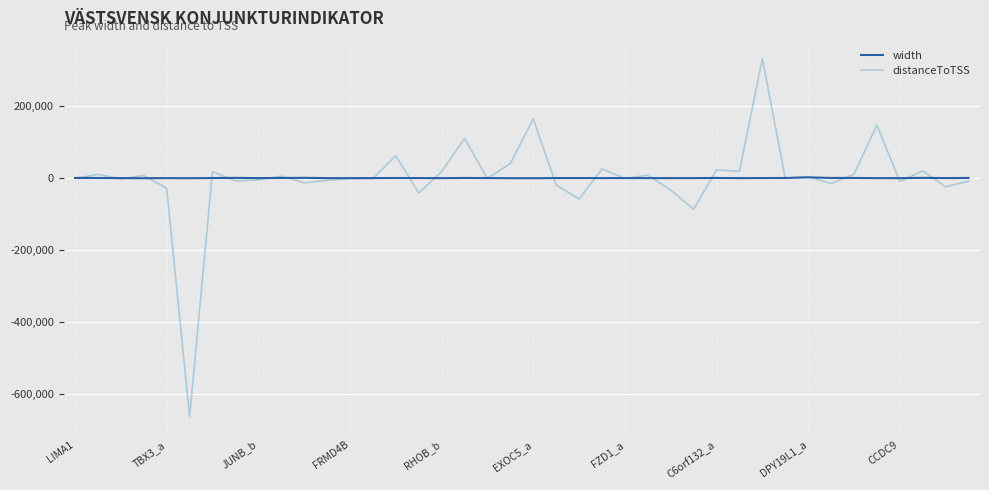

What is the minimum value shown in the chart?

-661725